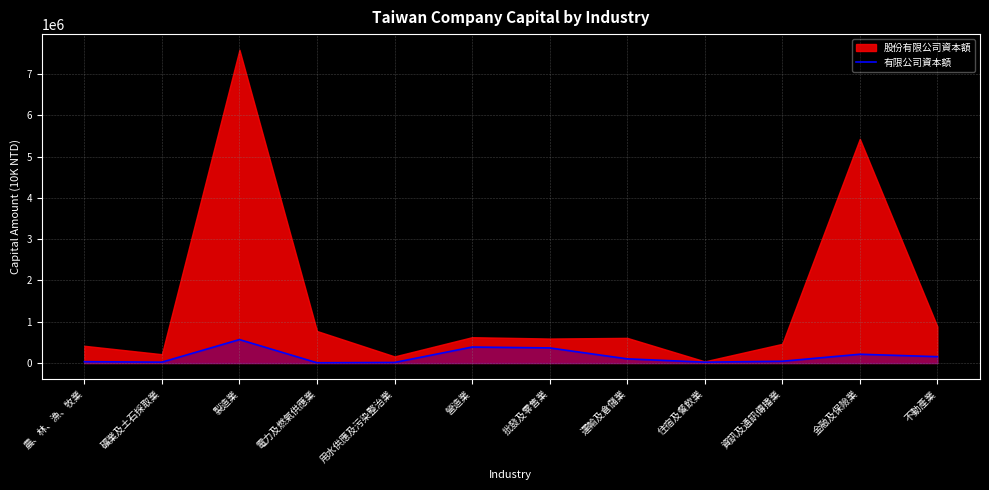

What is the approximate value at 資訊及通訊傳播業?

43547.3